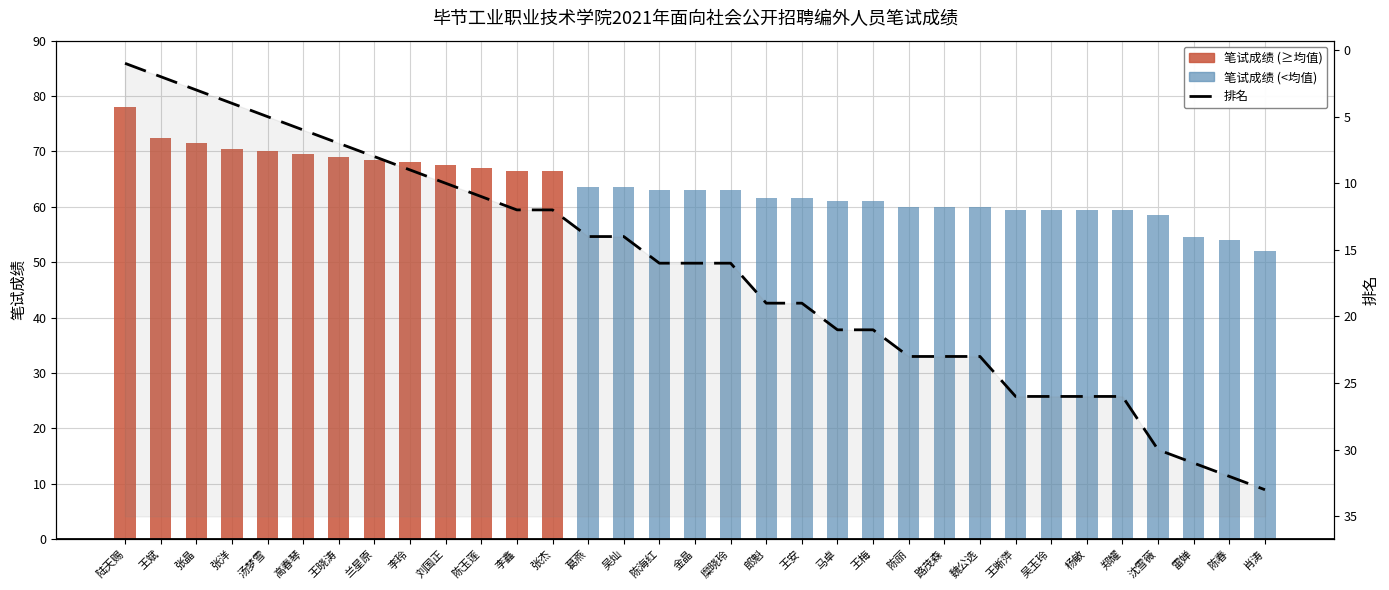

What is the label of the 15th bar from the right?

郎魁